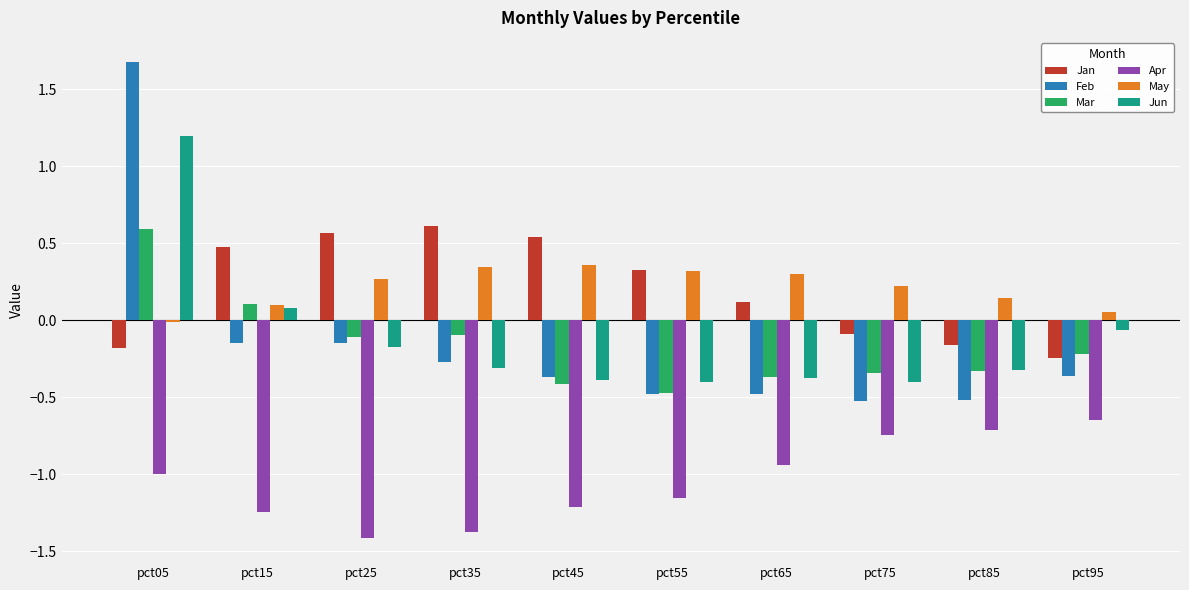

How many values in Jan are above zero?

6